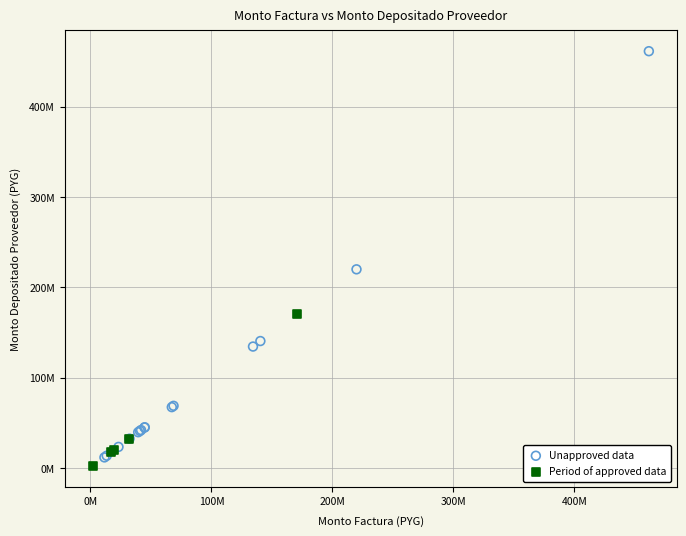

What are all the series names shown in the legend?

Unapproved data, Period of approved data